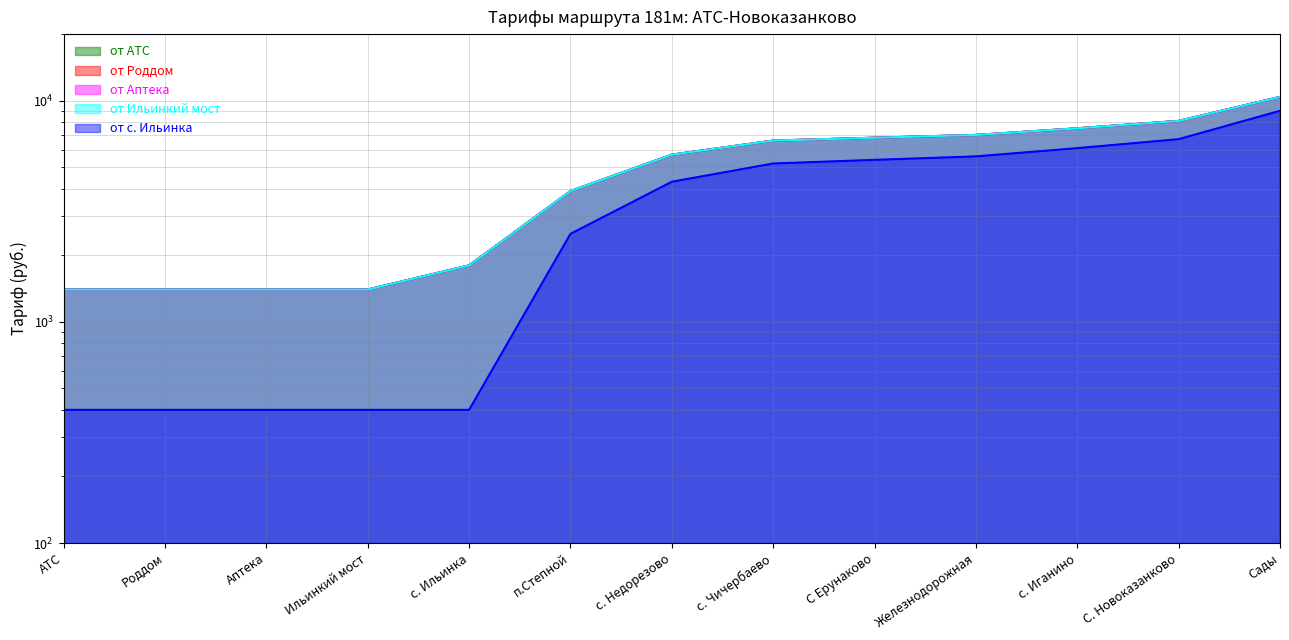

Reading right to left, what are all the values shown in this chart?

от АТС: 10400	8100	7500	7000	6800	6600	5700	3900	1800	1400	1400	1400	1400
от Роддом: 10400	8100	7500	7000	6800	6600	5700	3900	1800	1400	1400	1400	1400
от Аптека: 10400	8100	7500	7000	6800	6600	5700	3900	1800	1400	1400	1400	1400
от Ильинкий мост: 10400	8100	7500	7000	6800	6600	5700	3900	1800	1400	1400	1400	1400
от с. Ильинка: 9000	6700	6100	5600	5400	5200	4300	2500	400	400	400	400	400